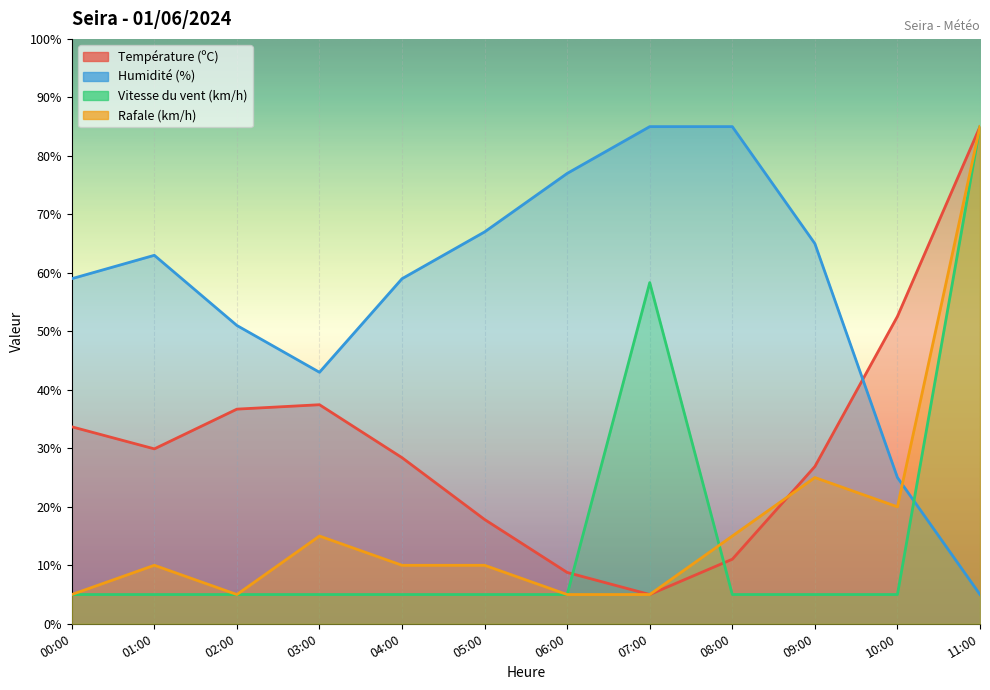

True or false: Vitesse du vent (km/h) and Température (ºC) intersect in this chart.

True